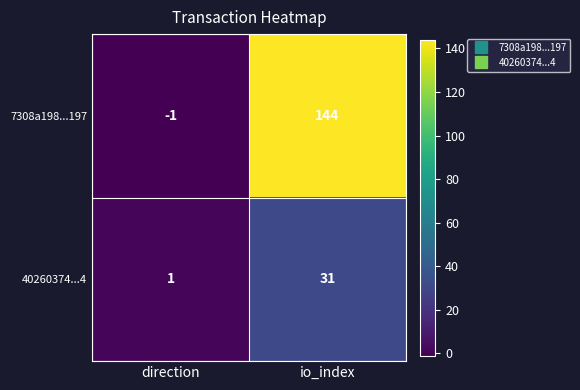

Which category has the highest value across all series?

io_index